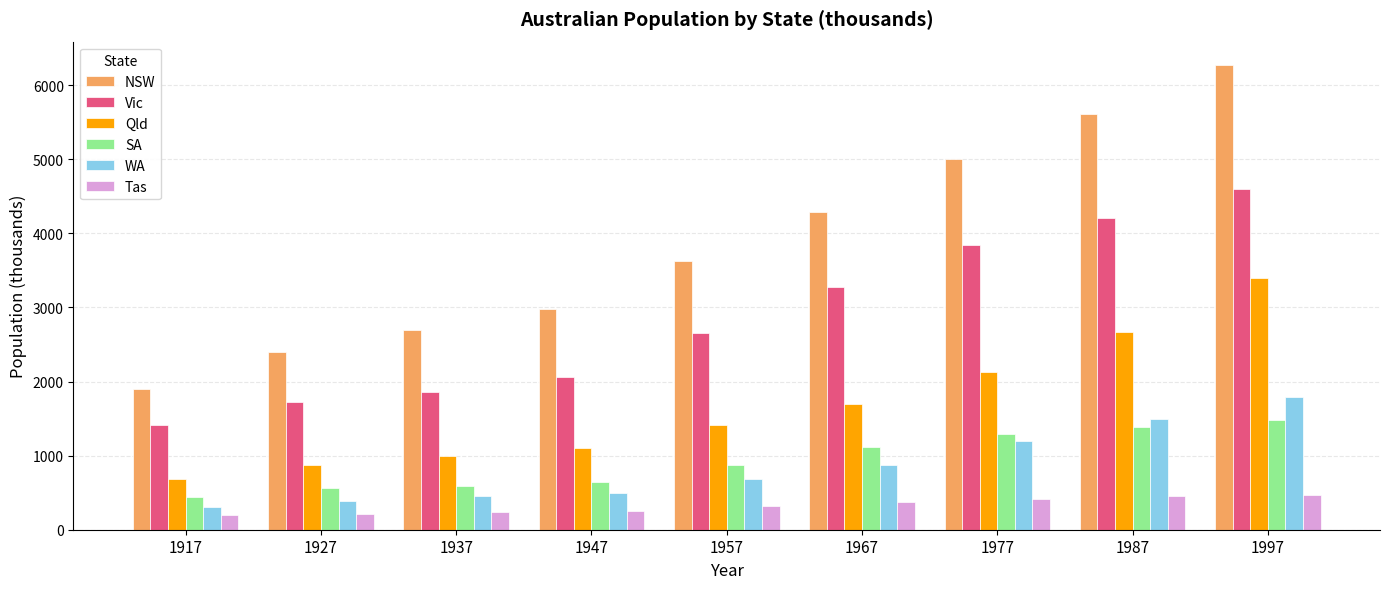

What is the value of the Vic bar at the 2nd from the left?

1727